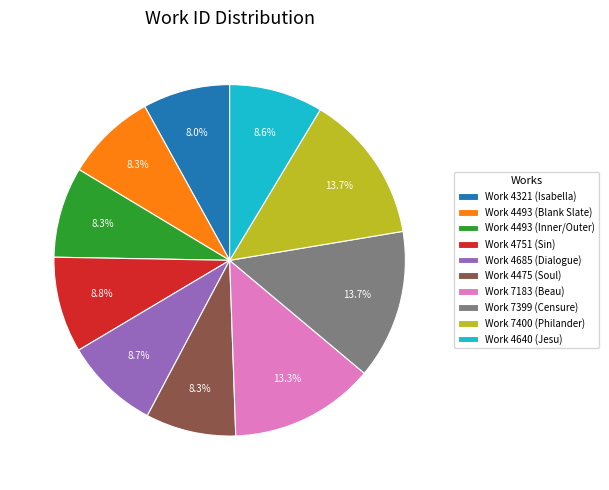

Combined, do Work 7183 (Beau) and Work 7399 (Censure) account for over 50%?

No